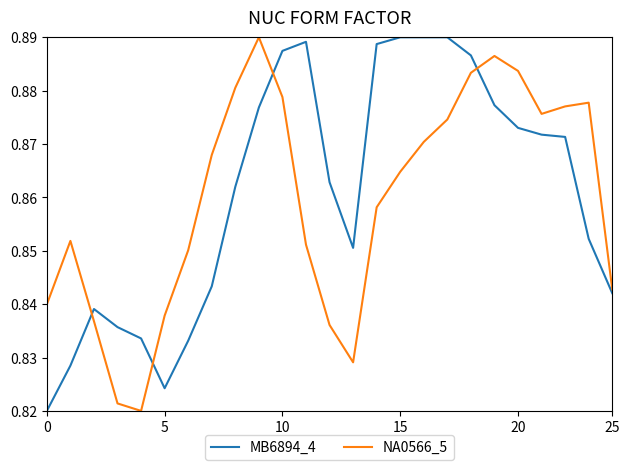

What are all the series names shown in the legend?

MB6894_4, NA0566_5